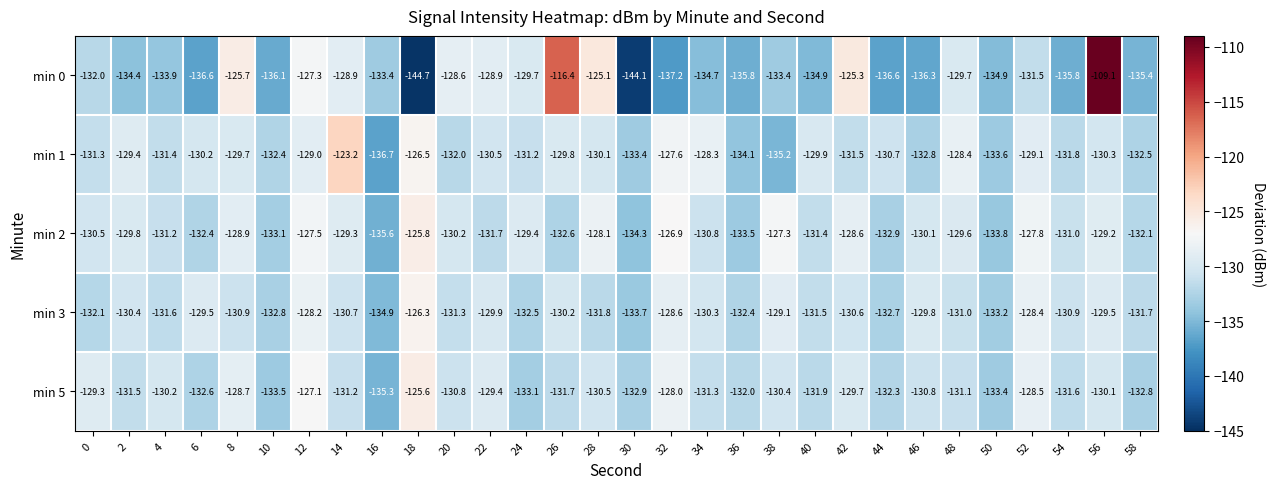

What is the difference between the maximum and minimum values in the min 5 series?

9.7